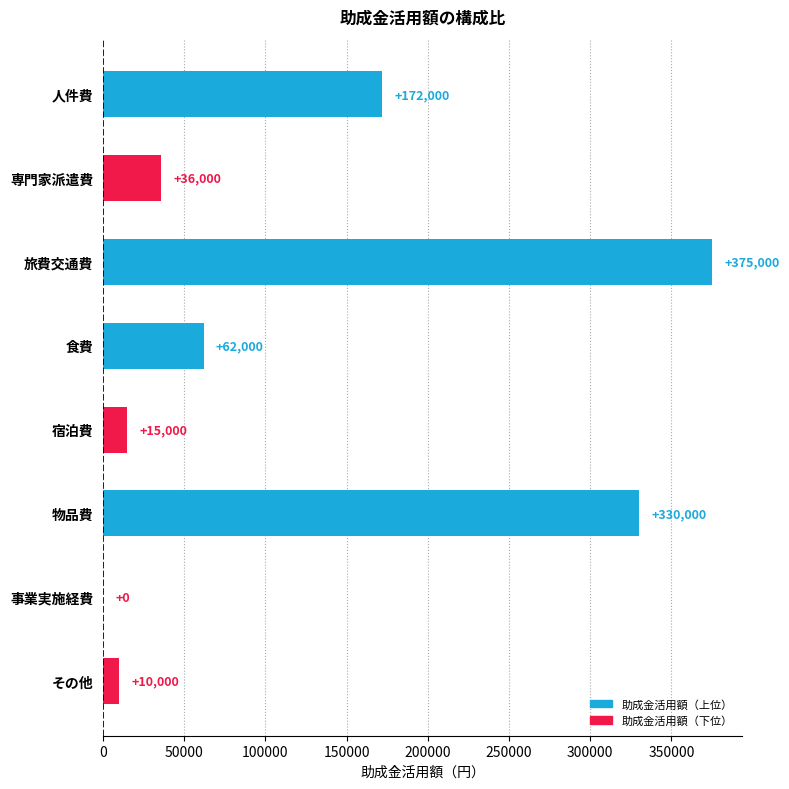

At which label is the value closest to 187500?

人件費